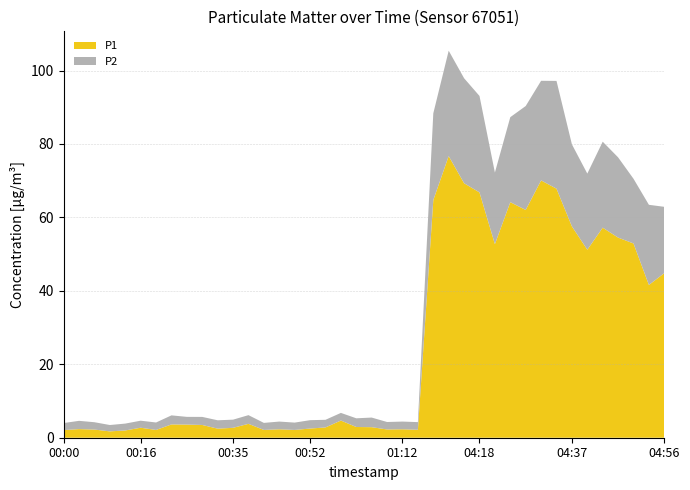

Reading left to right, list all the values displayed in this chart.

P1: 00:00=2.1	00:03=2.4	00:06=2.2	00:09=1.7	00:13=2.0	00:16=2.7	00:19=2.1	00:22=3.6	00:25=3.6	00:29=3.5	00:32=2.5	00:35=2.7	00:39=3.8	00:42=2.1	00:46=2.3	00:49=2.1	00:52=2.5	00:56=2.8	00:59=4.7	01:02=2.9	01:05=2.9	01:09=2.2	01:12=2.3	01:15=2.2	04:09=64.7	04:12=76.7	04:15=69.3	04:18=66.8	04:21=52.7	04:24=64.2	04:28=62.0	04:31=70.1	04:34=67.8	04:37=57.5	04:40=51.2	04:44=57.2	04:47=54.5	04:50=52.9	04:53=41.6	04:56=44.8
P2: 00:00=1.9	00:03=2.2	00:06=2.0	00:09=1.7	00:13=1.9	00:16=1.9	00:19=2.0	00:22=2.5	00:25=2.1	00:29=2.2	00:32=2.3	00:35=2.2	00:39=2.4	00:42=1.9	00:46=2.1	00:49=2.0	00:52=2.3	00:56=2.1	00:59=2.1	01:02=2.4	01:05=2.6	01:09=2.0	01:12=2.1	01:15=2.1	04:09=23.6	04:12=28.7	04:15=28.6	04:18=26.3	04:21=19.5	04:24=23.1	04:28=28.3	04:31=27.1	04:34=29.4	04:37=22.4	04:40=20.7	04:44=23.4	04:47=21.9	04:50=17.6	04:53=21.8	04:56=18.1